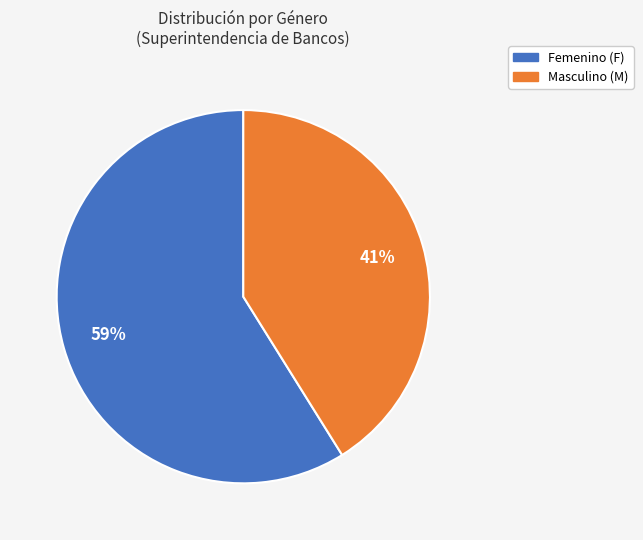

To the nearest percent, what is the average slice percentage?

50%